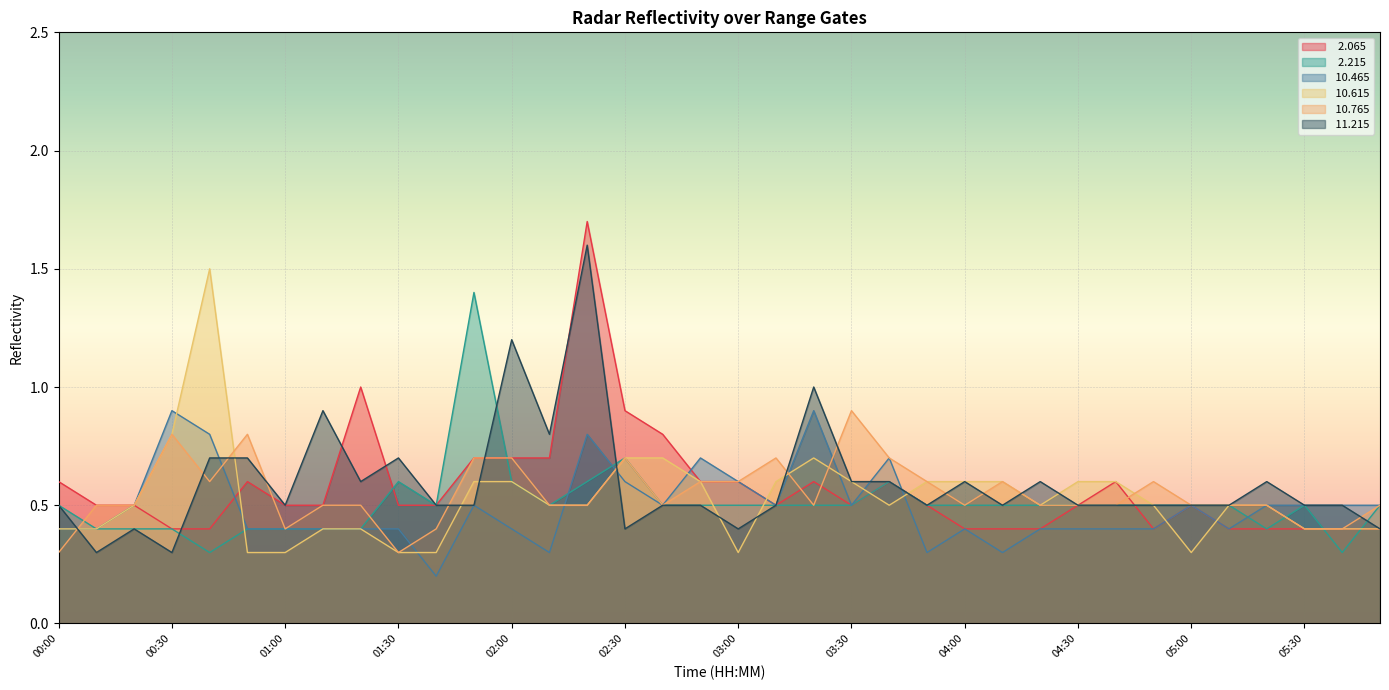

Between 01:30 and 04:20, which series saw the biggest shift?

 10.615